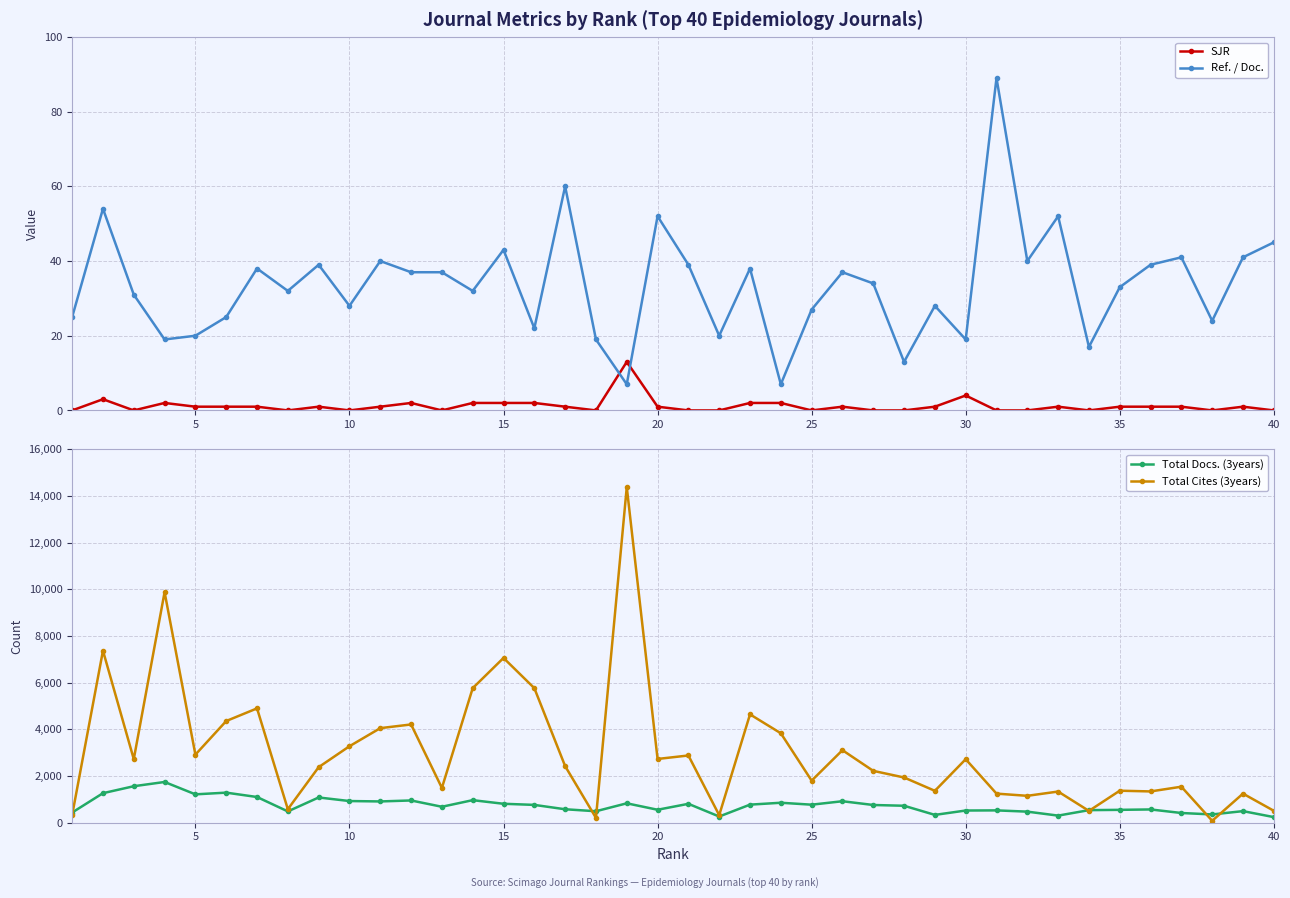

What is the maximum value for Ref. / Doc.?

89